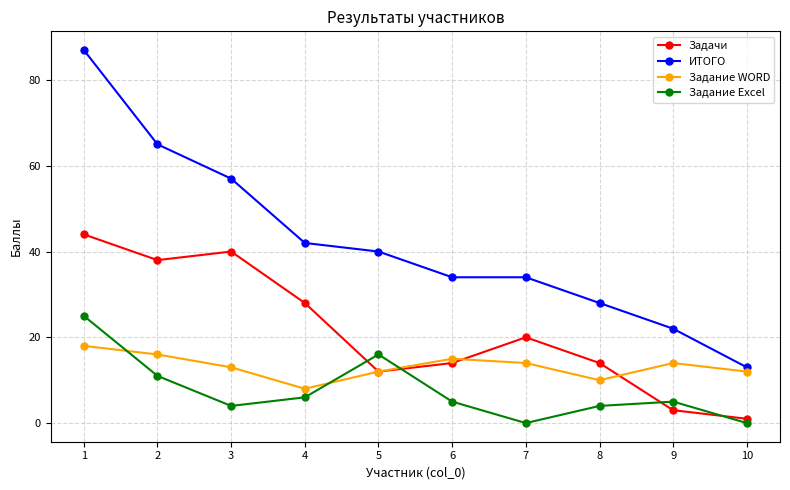

True or false: Задачи and ИТОГО intersect in this chart.

False